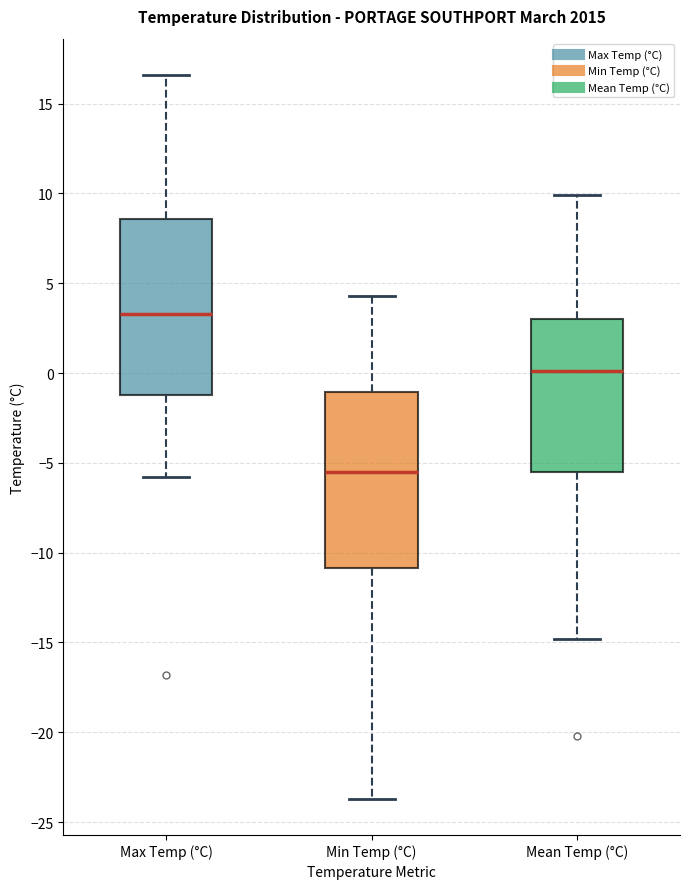

Where is the lower edge of the box for Mean Temp (°C) on the y-axis? The values are not printed on the chart, so give them approximately, as read against the axis.

-5.5